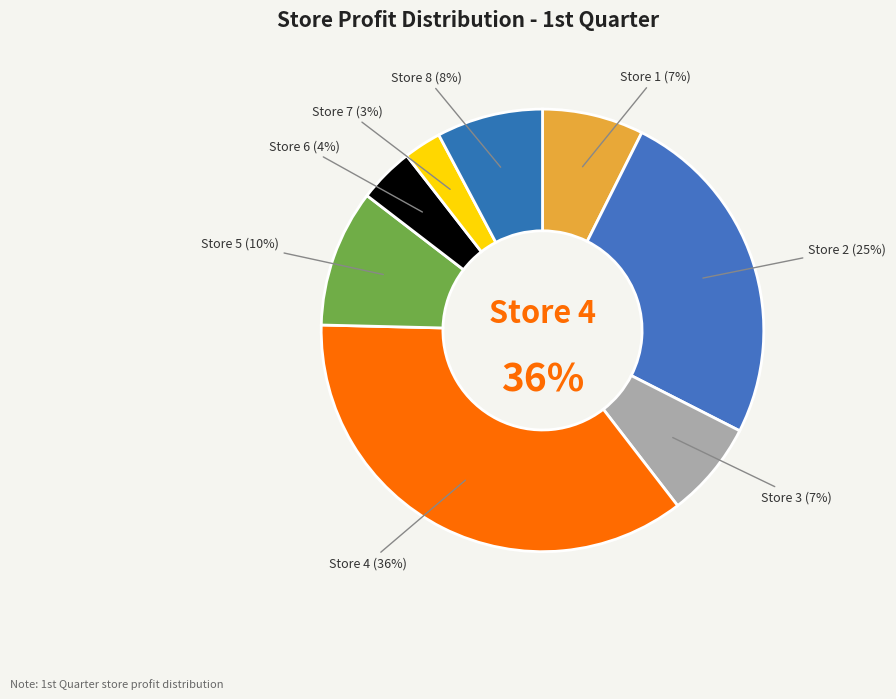

How much of the chart is everything except Store 4?

64.2%